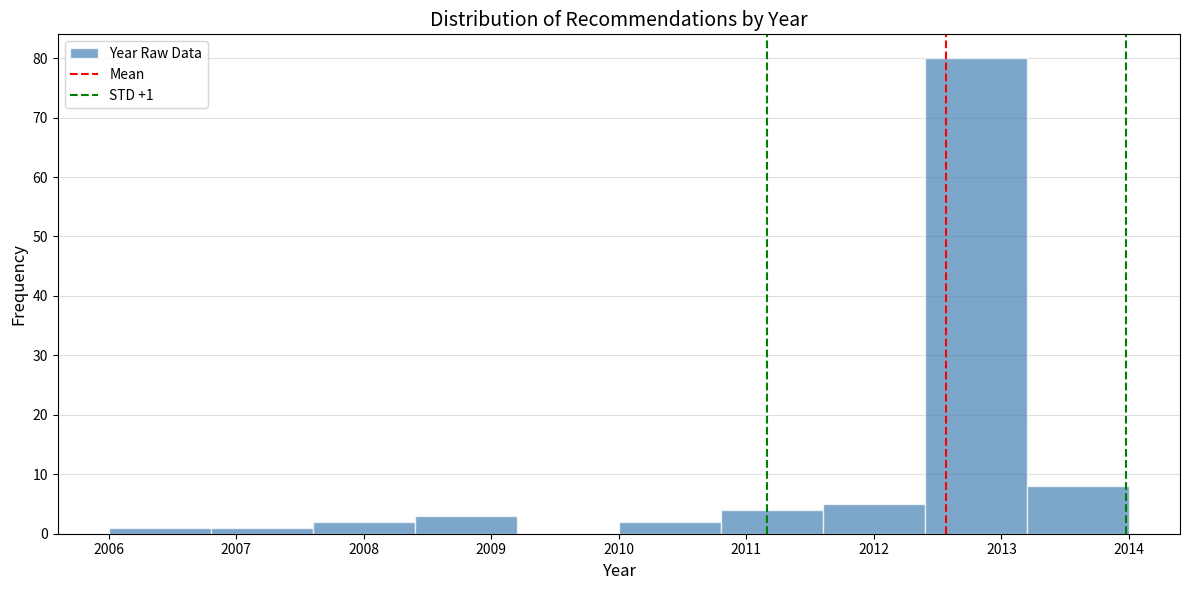

Over which range of the x-axis is the bar tallest?

2012.4 to 2013.2